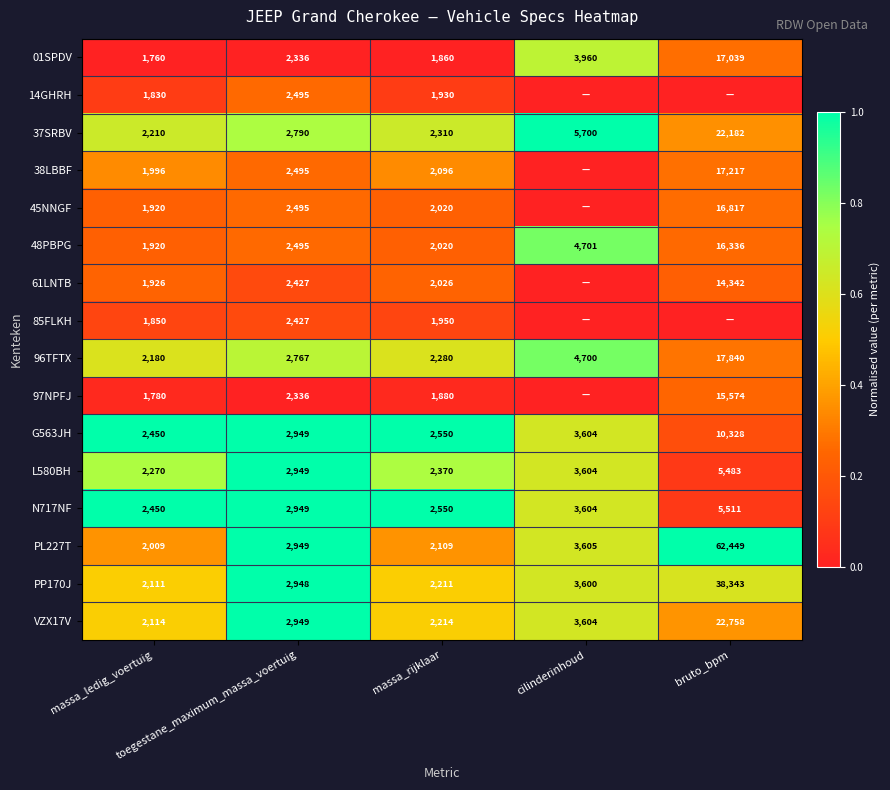

What is the total value across all series at toegestane_maximum_massa_voertuig?

42756